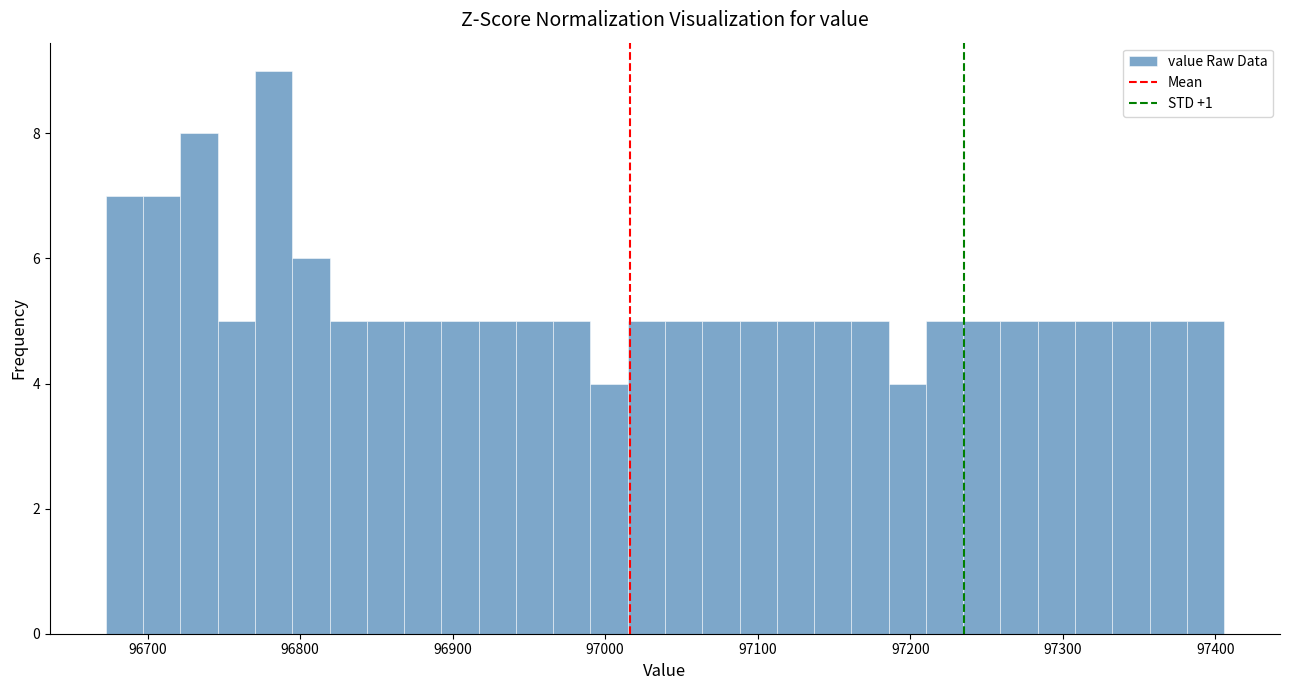

Read against the x-axis, roughly where is the centre of the tallest bar?

96780